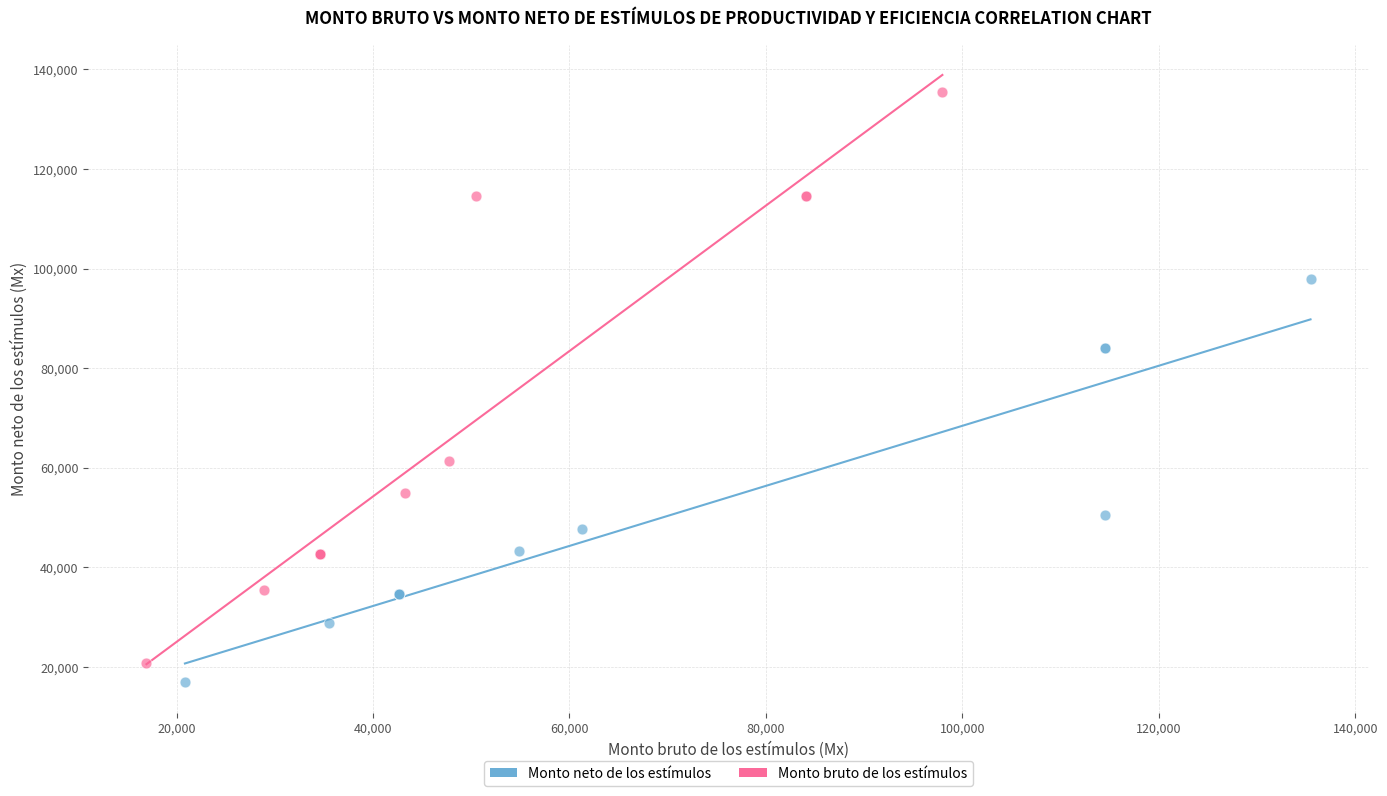

Which series has the largest Y range (max minus min)?

Monto bruto de los estímulos